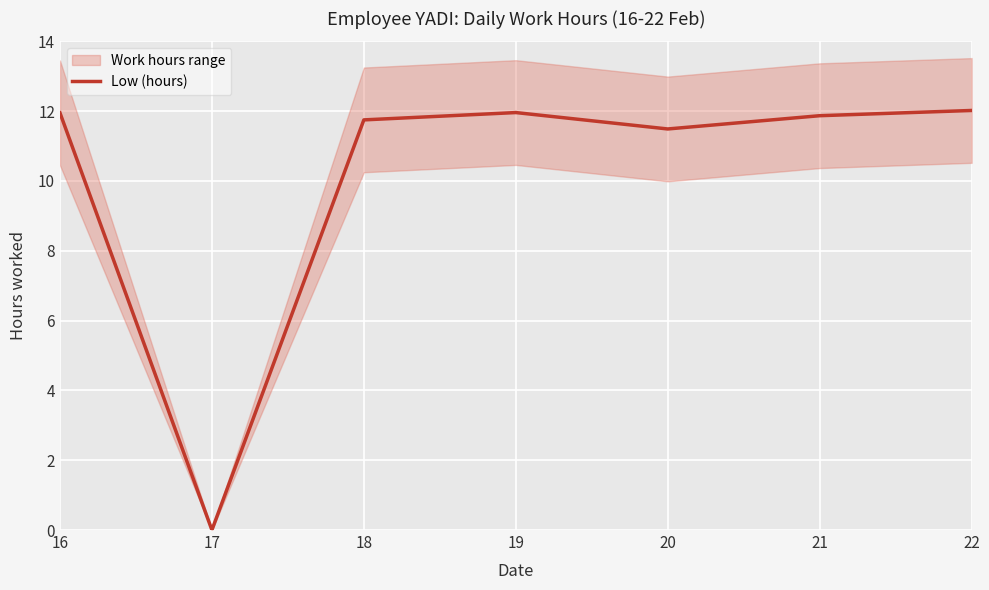

What is the difference between the values at 21 and 20?

0.4